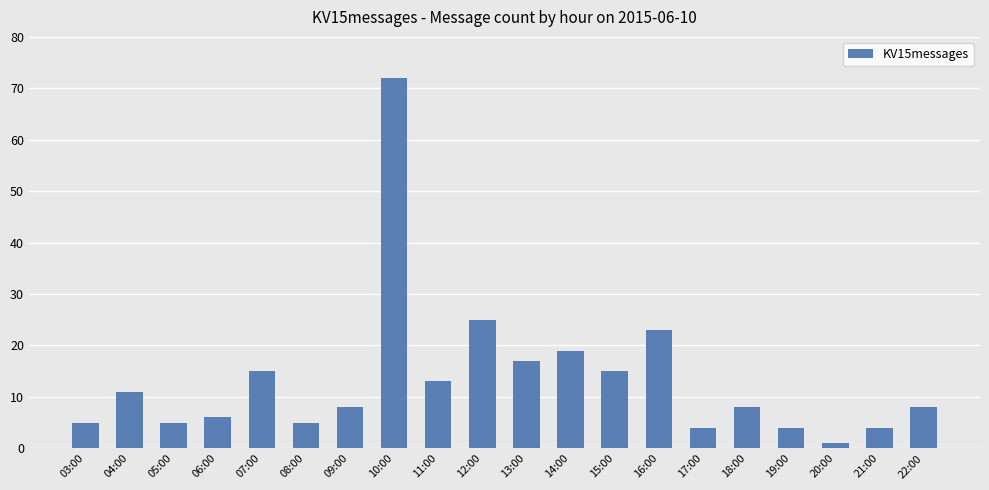

Reading right to left, list all the values displayed in this chart.

22:00=8	21:00=4	20:00=1	19:00=4	18:00=8	17:00=4	16:00=23	15:00=15	14:00=19	13:00=17	12:00=25	11:00=13	10:00=72	09:00=8	08:00=5	07:00=15	06:00=6	05:00=5	04:00=11	03:00=5